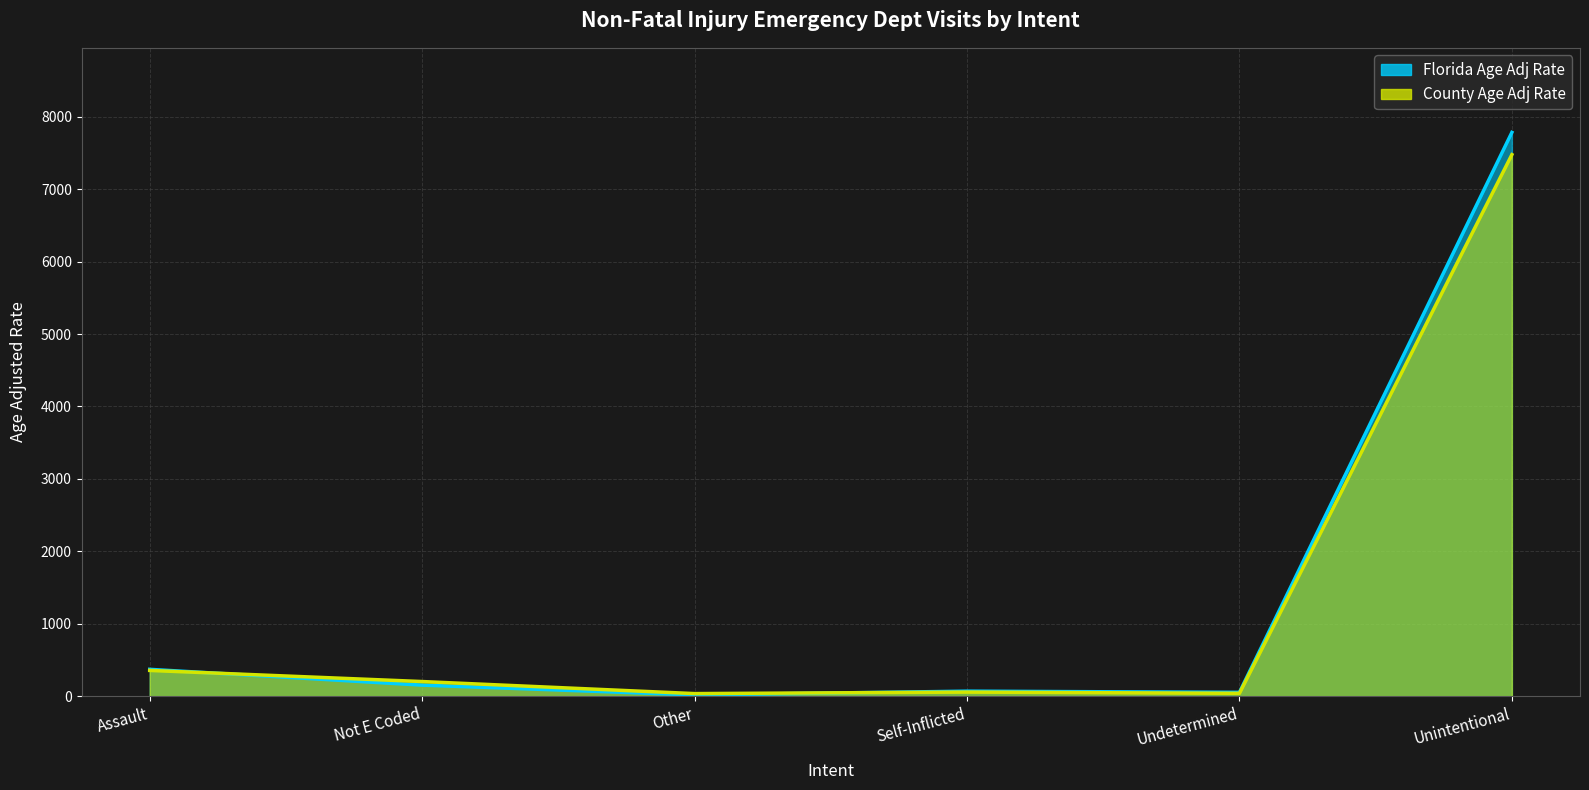

What is the difference between the second highest and second lowest values in the Florida Age Adj Rate series?

317.7